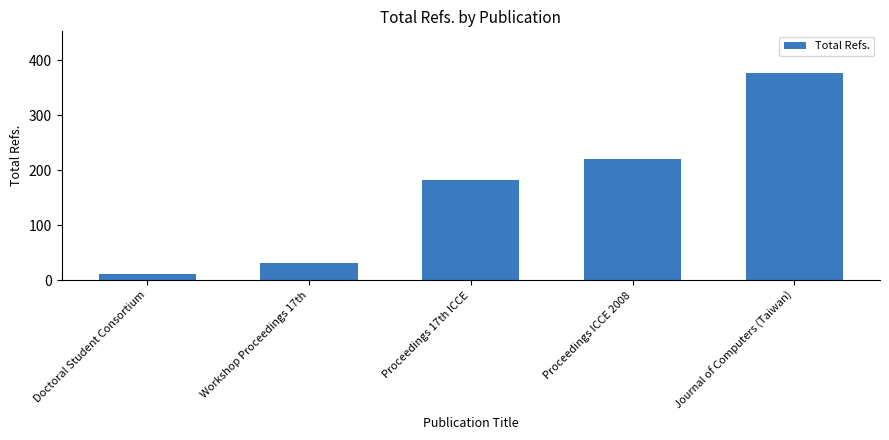

What position from the right is Journal of Computers (Taiwan)?

1